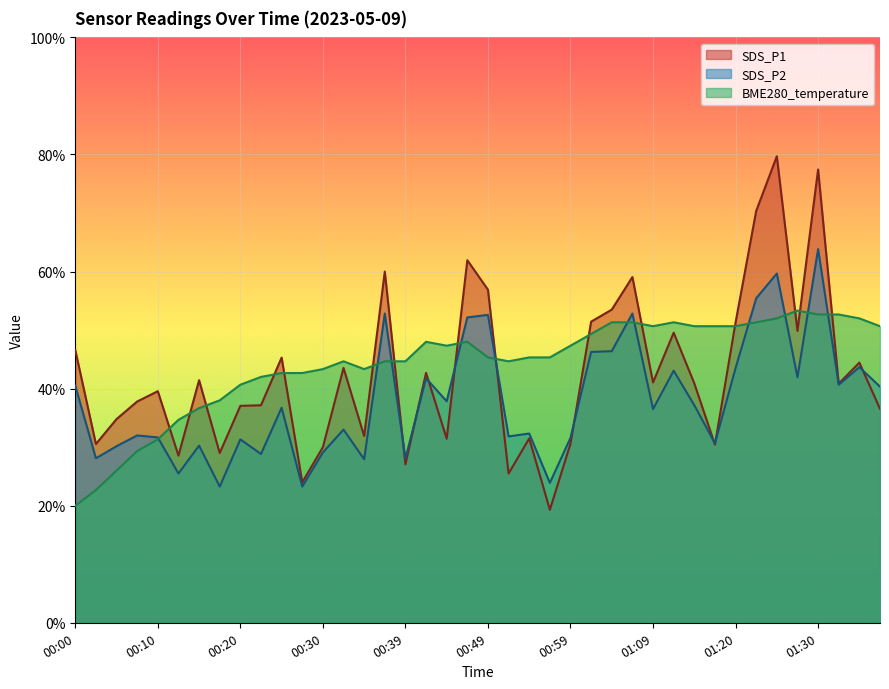

What is the highest value of the SDS_P1 series?

79.7